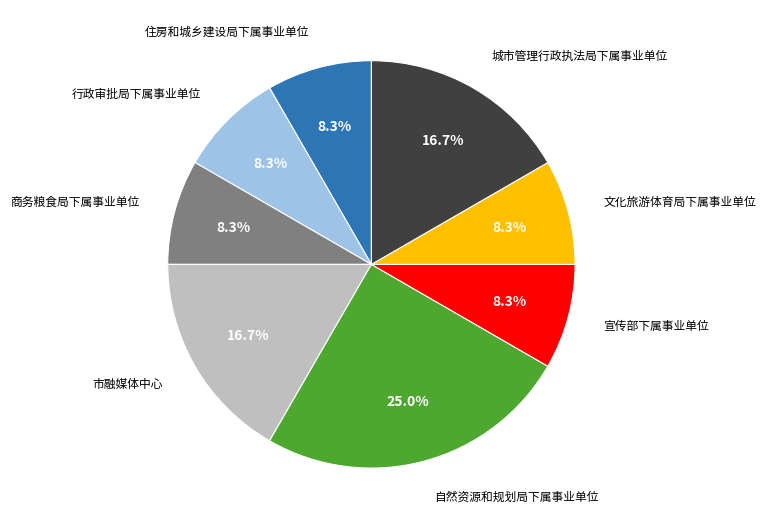

Is there any slice that represents more than half of the pie?

No